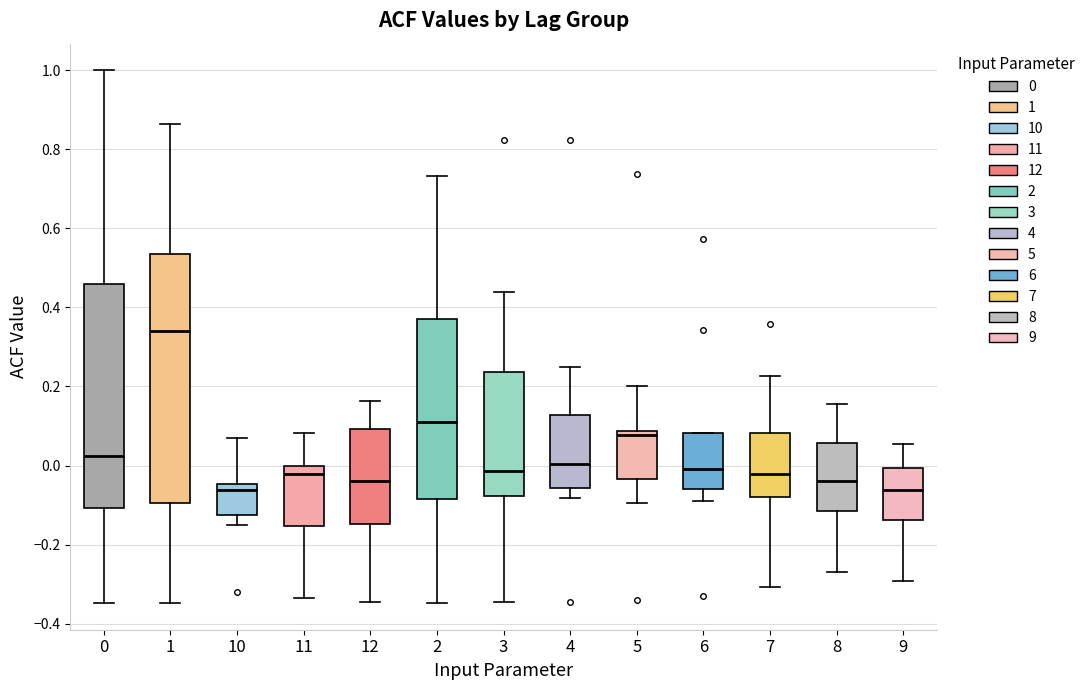

Reading left to right, transcribe this box plot: for each box, give where its median line is, the range the box spans, and where its two whiskers end, as read against the y-axis. The values are not printed on the chart, so give them approximately, as read against the axis.

0: median 0.02, box -0.10 to 0.46, whiskers -0.34 to 1.00
1: median 0.34, box -0.10 to 0.54, whiskers -0.34 to 0.86
10: median -0.06, box -0.12 to -0.04, whiskers -0.16 to 0.06
11: median -0.02, box -0.16 to 0.00, whiskers -0.34 to 0.08
12: median -0.04, box -0.14 to 0.10, whiskers -0.34 to 0.16
2: median 0.12, box -0.08 to 0.38, whiskers -0.34 to 0.74
3: median -0.02, box -0.08 to 0.24, whiskers -0.34 to 0.44
4: median 0.00, box -0.06 to 0.12, whiskers -0.08 to 0.24
5: median 0.08 (just below the box's upper edge), box -0.04 to 0.08, whiskers -0.10 to 0.20
6: median 0.00, box -0.06 to 0.08, whiskers -0.08 to 0.08
7: median -0.02, box -0.08 to 0.08, whiskers -0.30 to 0.22
8: median -0.04, box -0.12 to 0.06, whiskers -0.26 to 0.16
9: median -0.06, box -0.14 to 0.00, whiskers -0.30 to 0.06